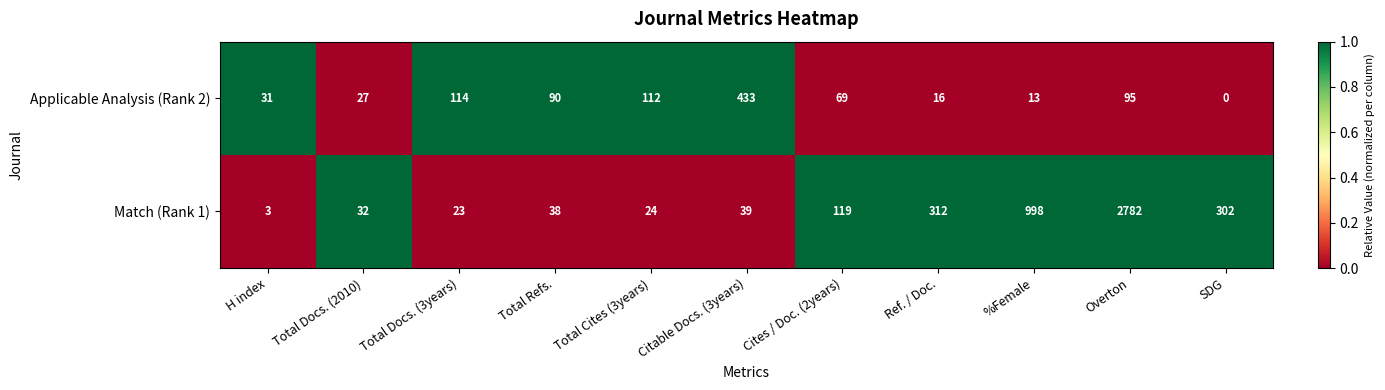

What is the sum of the Applicable Analysis (Rank 2) values at SDG and Total Refs.?

90